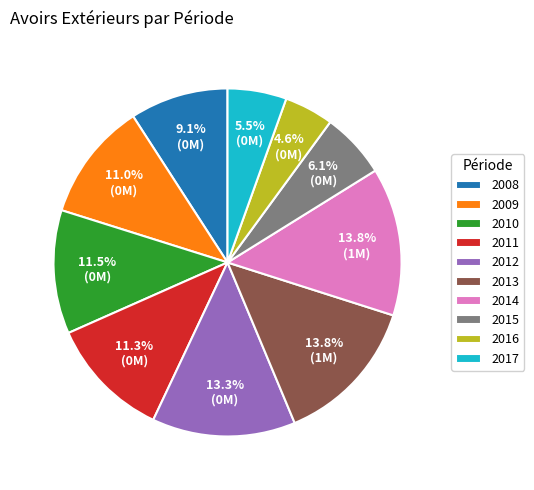

To the nearest percent, what is the combined percentage of 2012 and 2009?

24%